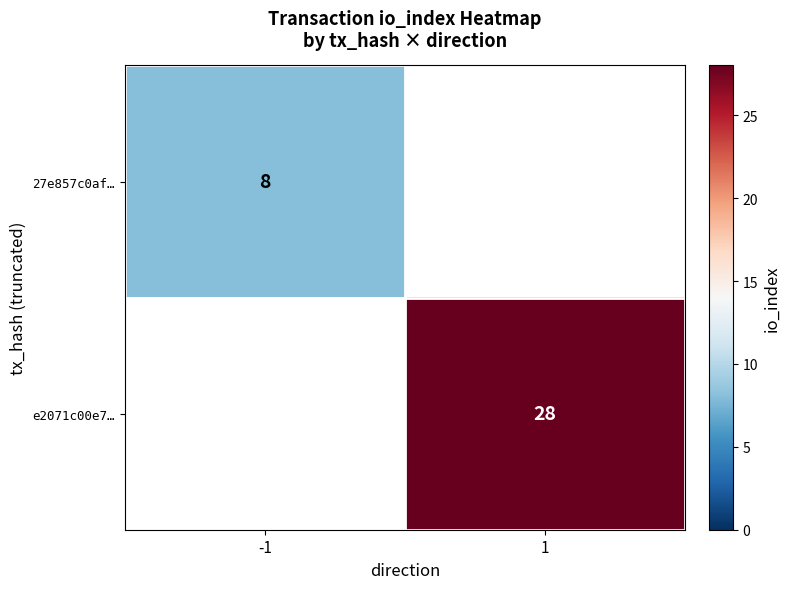

Is the value of 27e857c0af… at -1 greater than the value of e2071c00e7… at 1?

No